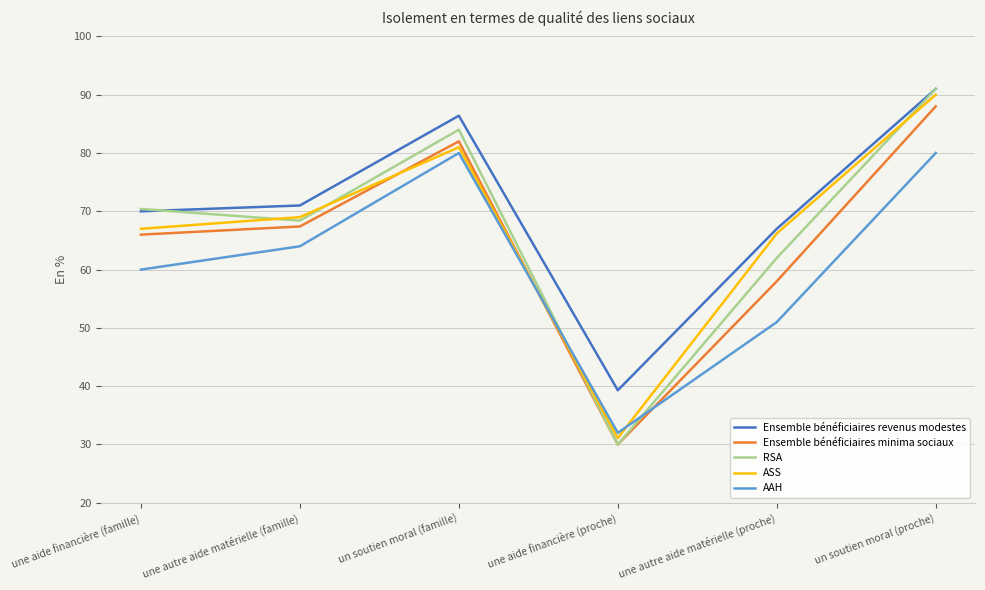

Where is Ensemble bénéficiaires minima sociaux nearest to the value 59?

une autre aide matérielle (proche)